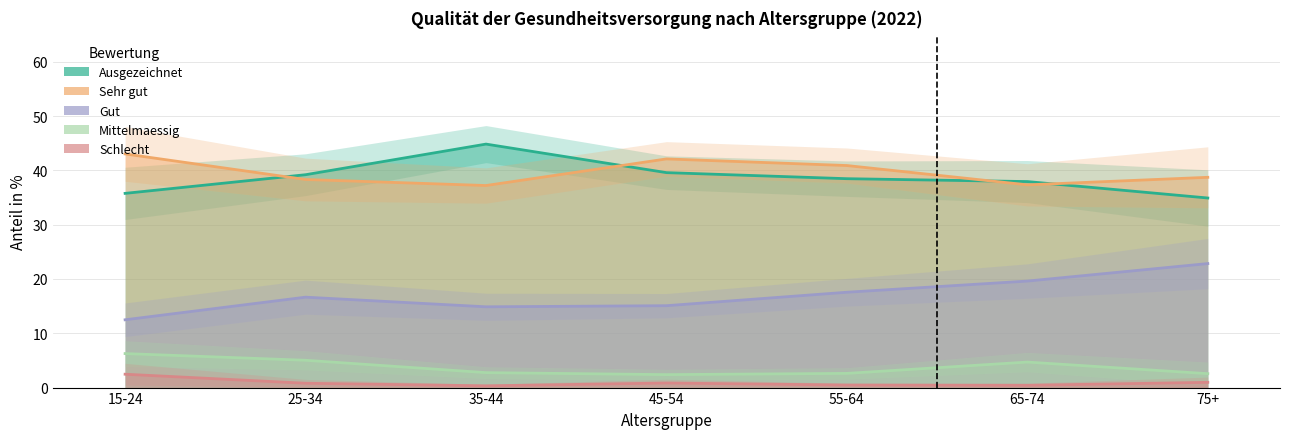

Reading left to right, what are all the values shown in this chart?

Ausgezeichnet: 35.8	39.2	44.8	39.6	38.5	37.9	34.9
Sehr gut: 43.0	38.3	37.2	42.1	40.9	37.3	38.7
Gut: 12.5	16.7	14.9	15.1	17.6	19.6	22.8
Mittelmaessig: 6.3	5.0	2.8	2.4	2.6	4.7	2.6
Schlecht: 2.5	0.8	0.3	0.8	0.5	0.4	1.0